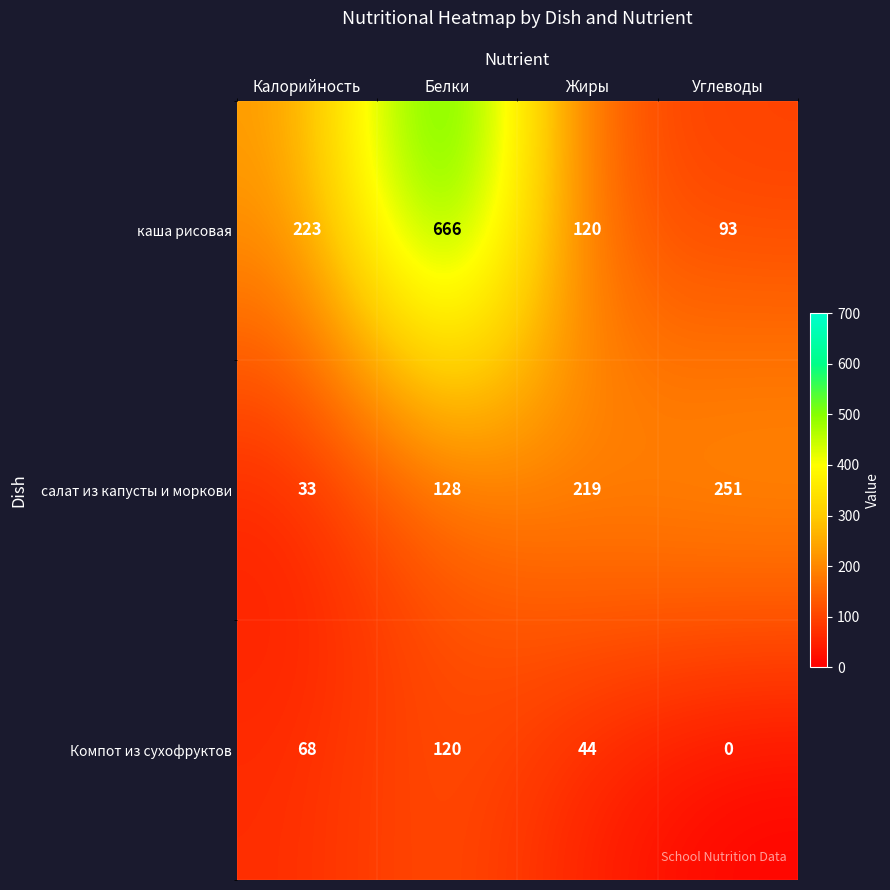

At which category does the chart reach its peak across all series?

Белки